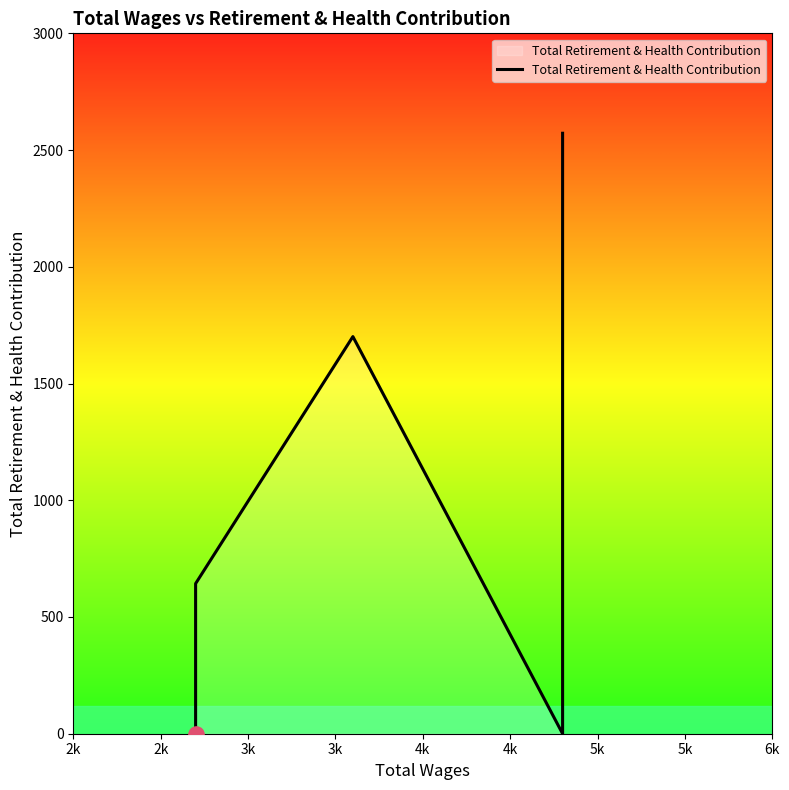

Between 3k and 4k, which is larger?

4k